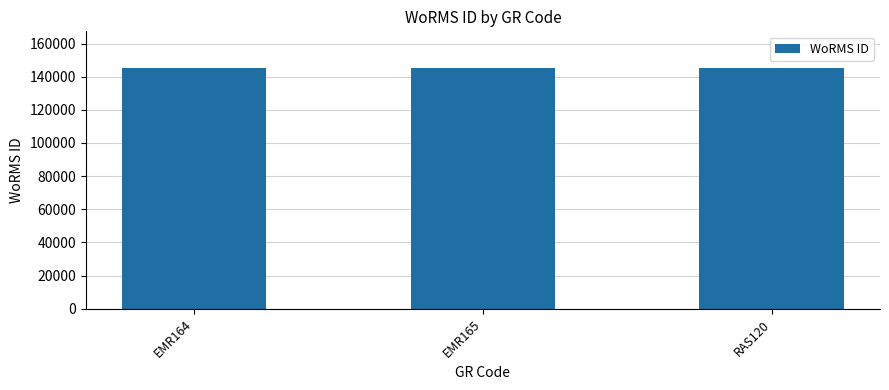

What is the greatest value displayed?

145536